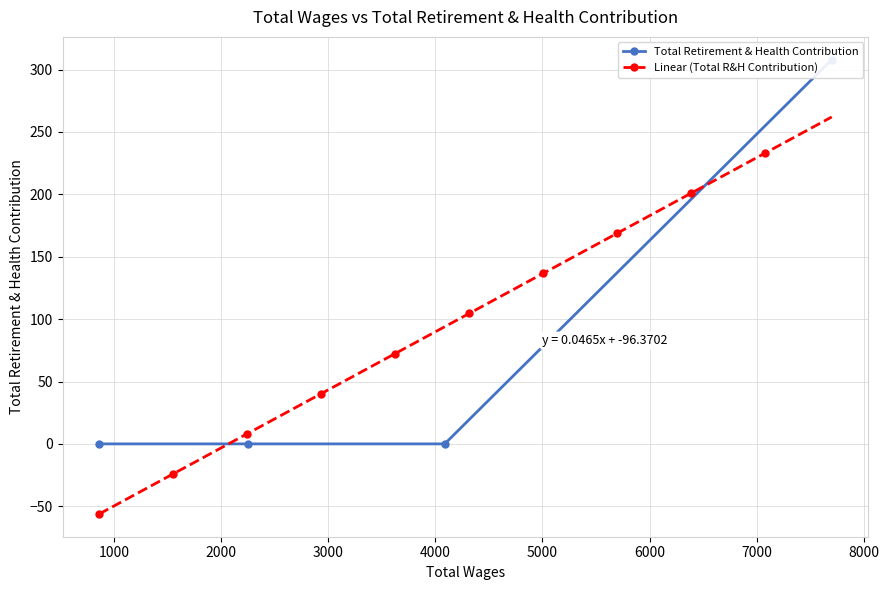

Which category has the highest value across all series?

7700.0